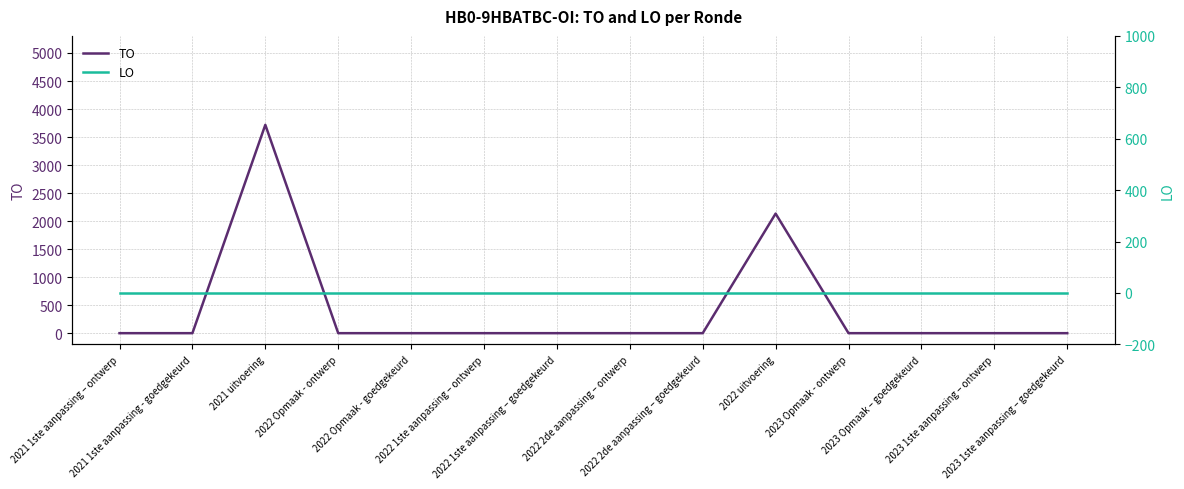

At which category is the sum across all series the highest?

2021 uitvoering